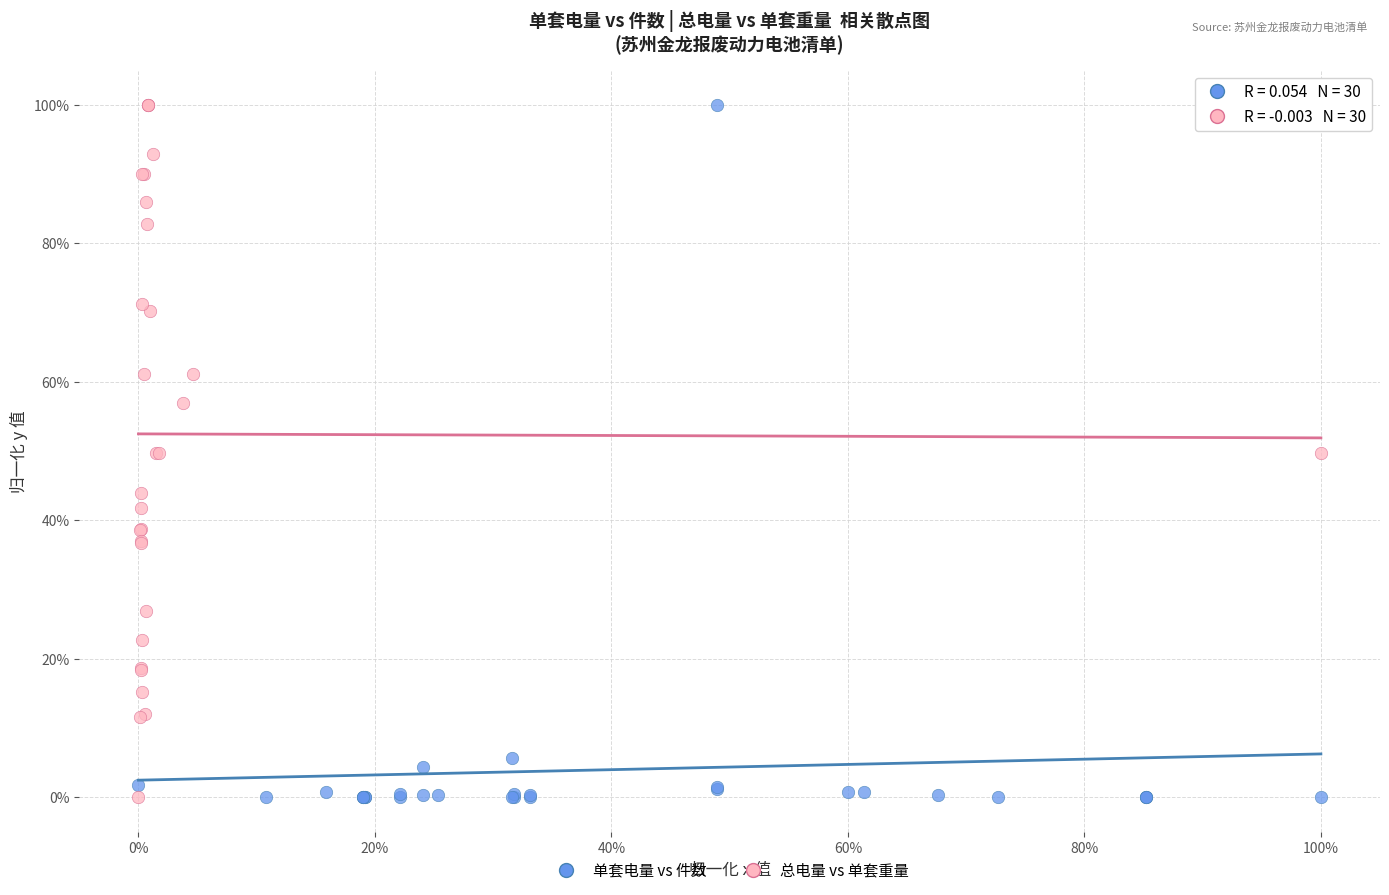

What are all the series names shown in the legend?

单套电量 vs 件数, 总电量 vs 单套重量